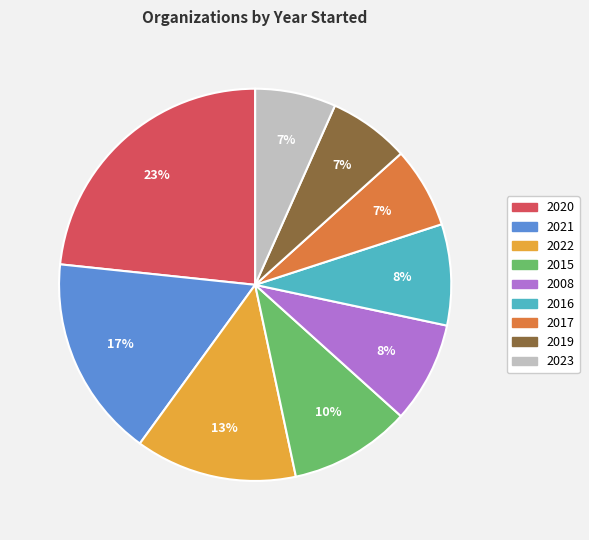

To the nearest percent, what is the average slice percentage?

11%